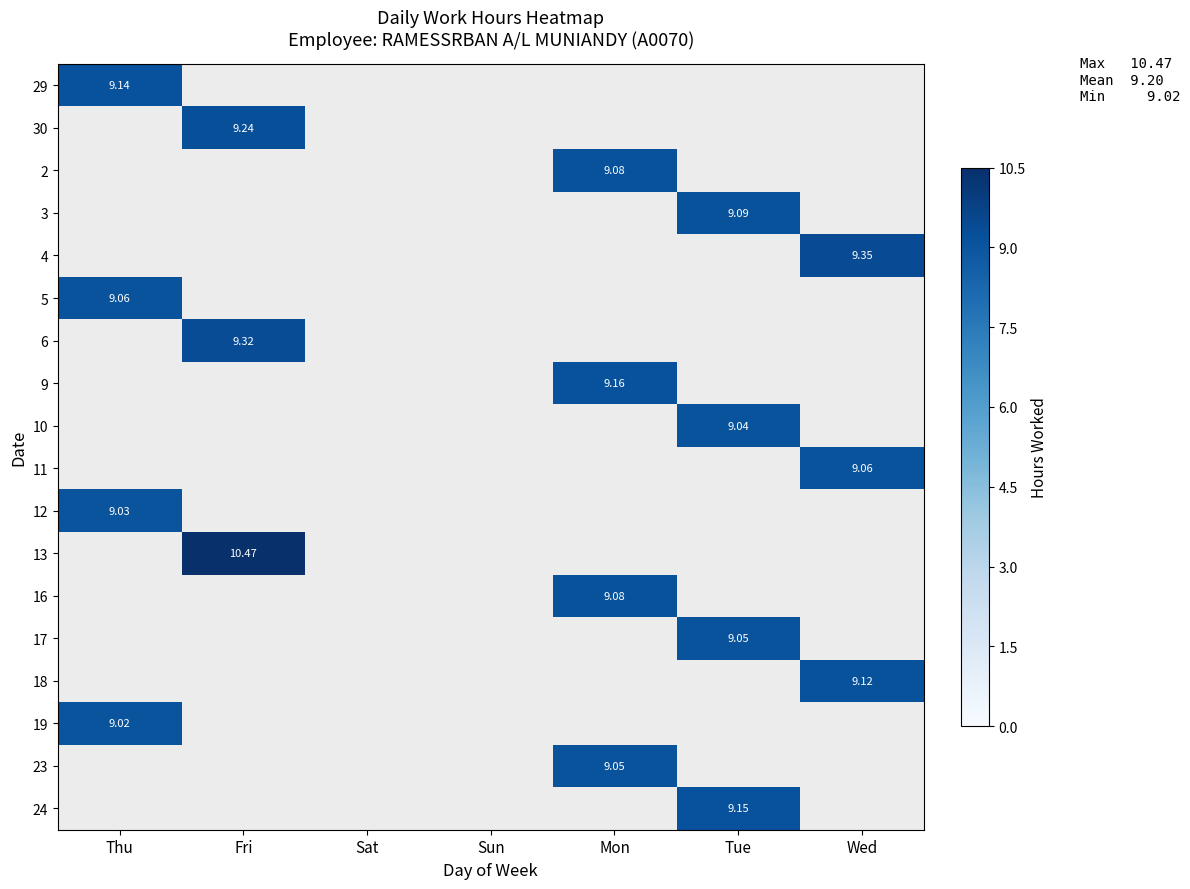

At which category is the sum across all series the highest?

Mon